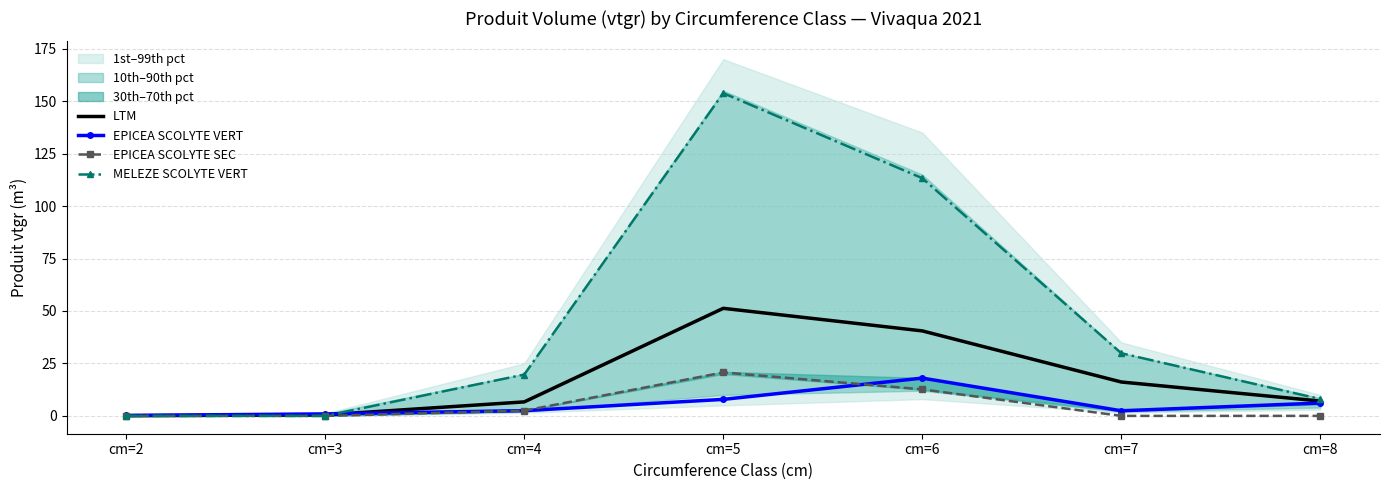

How many lines are shown in the chart?

4